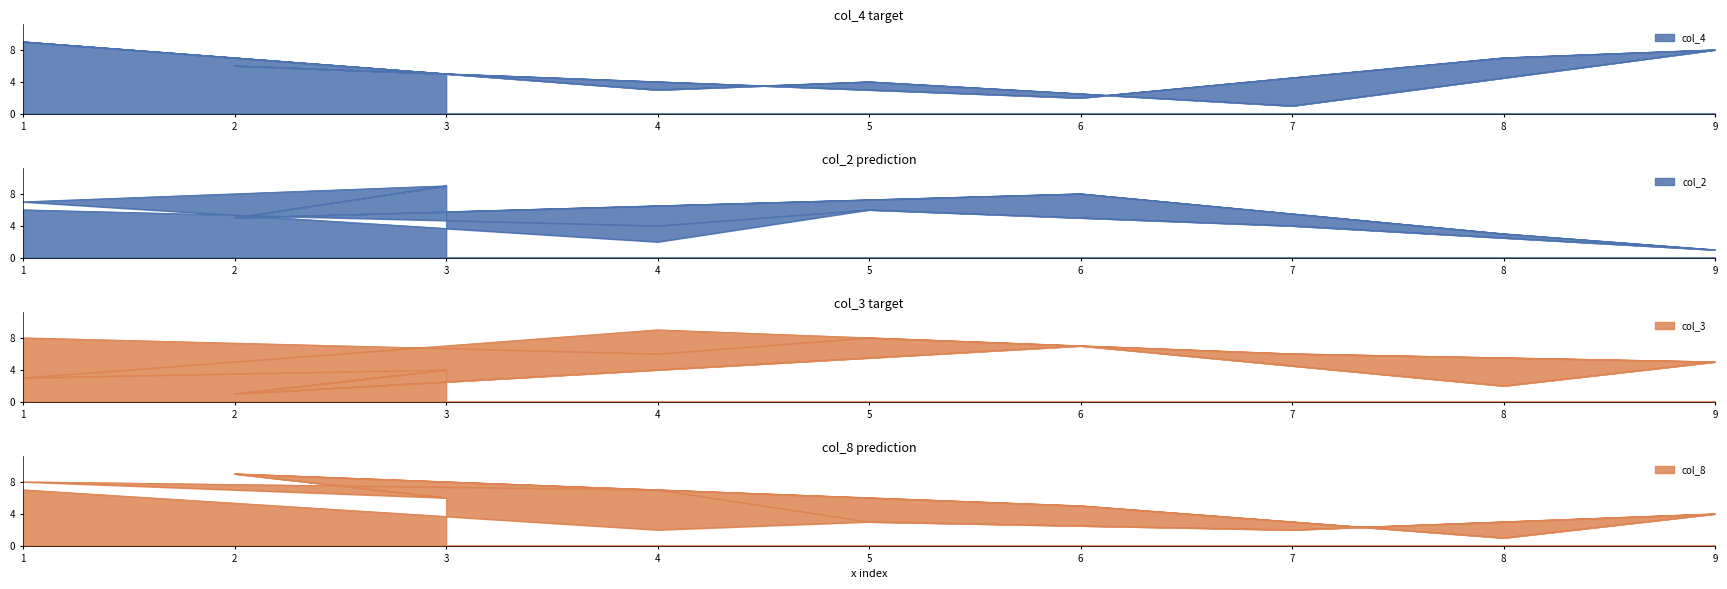

What is the maximum value shown in the chart?

9